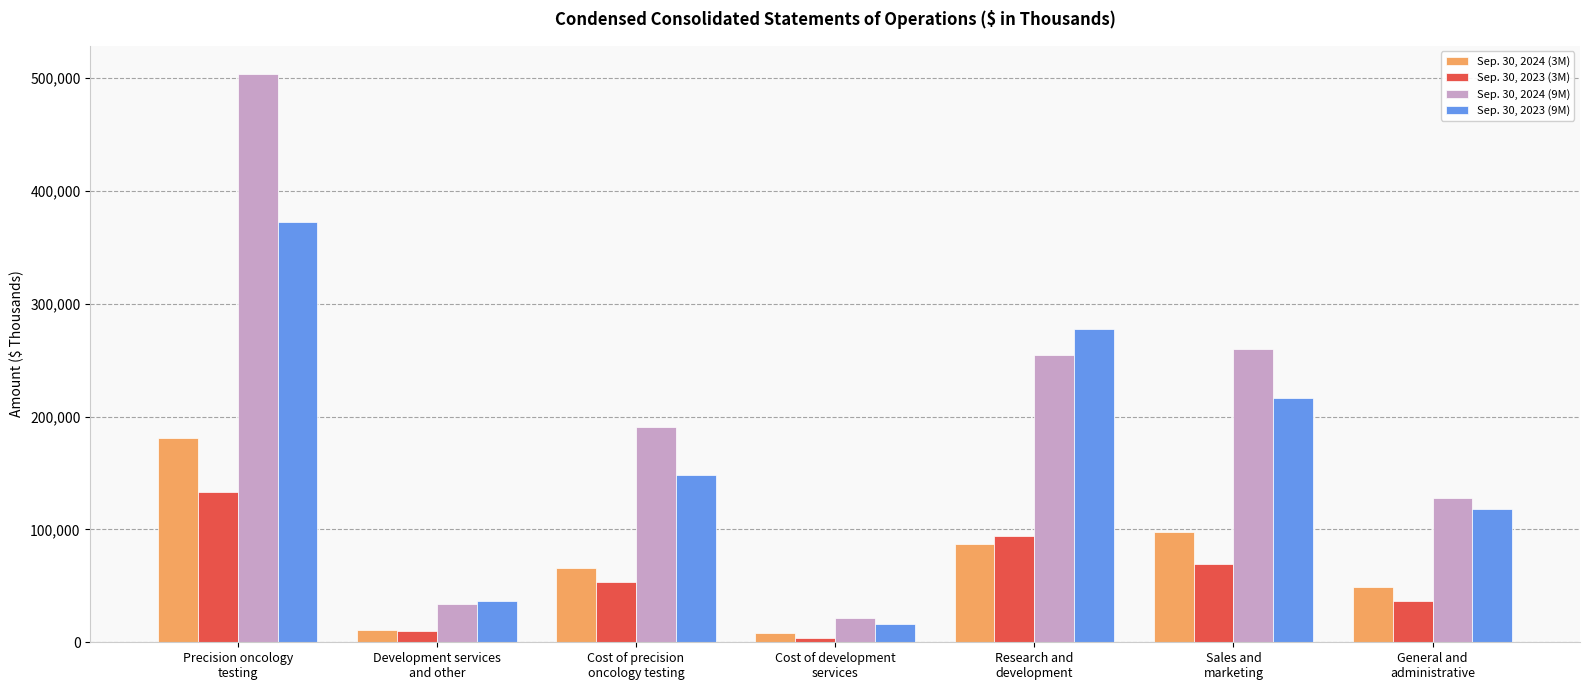

Reading left to right, what are all the values shown in this chart?

Sep. 30, 2024 (3M): 180604	10872	66095	8394	87306	97880	49129
Sep. 30, 2023 (3M): 133423	9607	53648	3966	93851	68934	36174
Sep. 30, 2024 (9M): 503351	33851	191116	21090	254210	260172	128243
Sep. 30, 2023 (9M): 372060	36834	148111	16424	277338	216100	118135